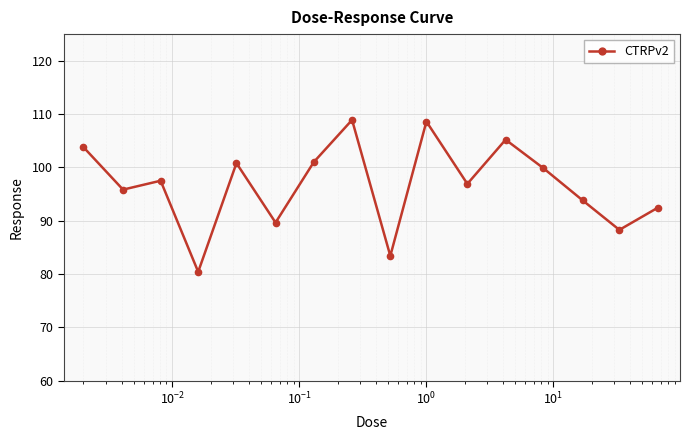

How many points are lower than both their immediate neighbors (excluding endpoints)?

6